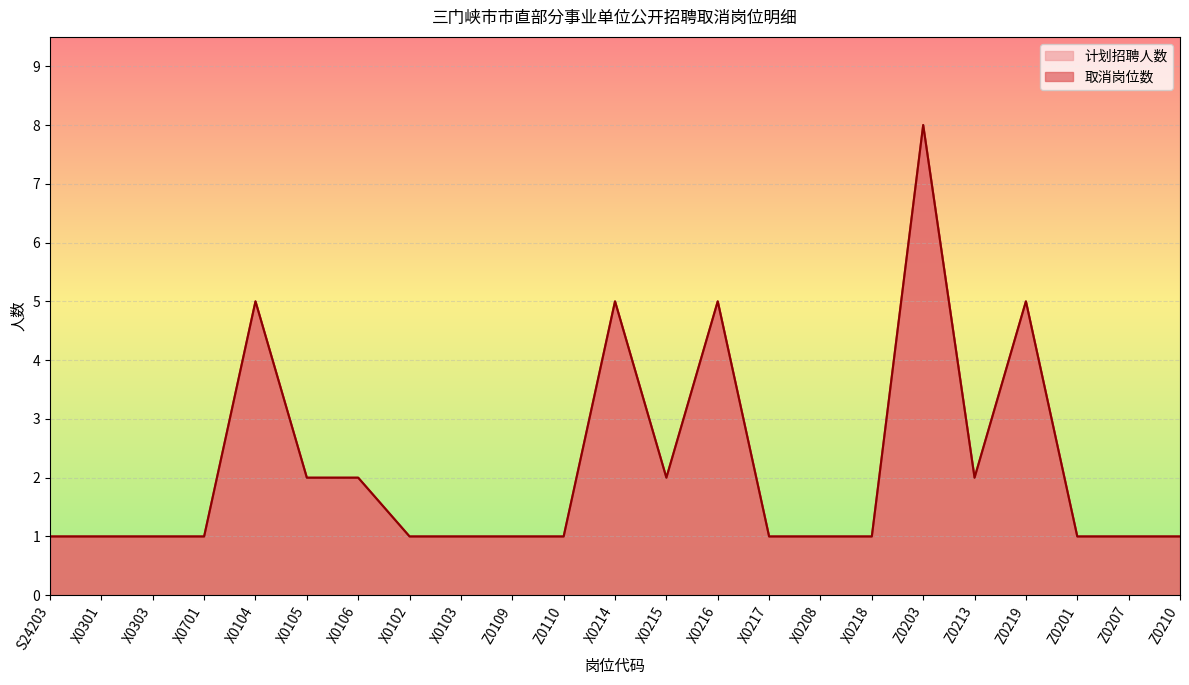

What is the difference between the maximum and minimum values in the 取消岗位数 series?

7